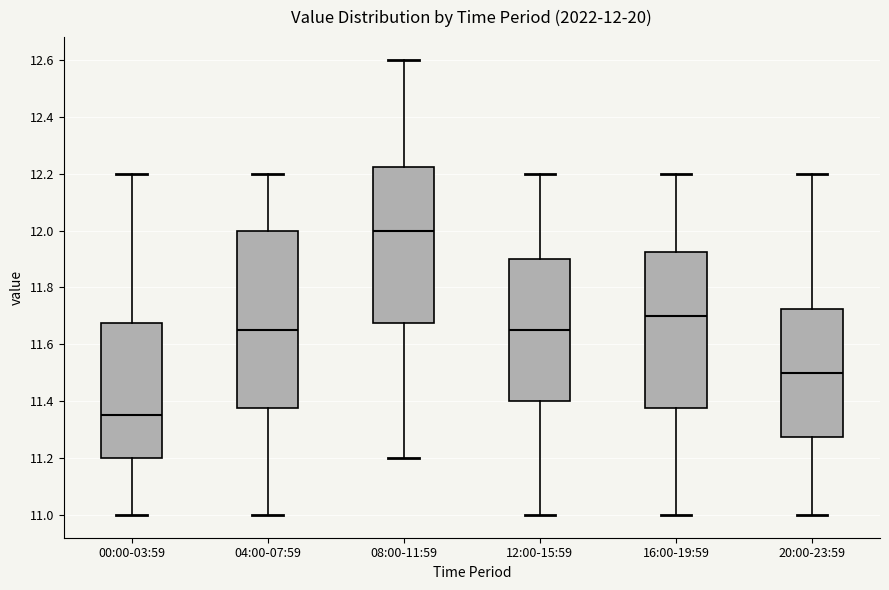

Which box's median line is the lowest?

00:00-03:59